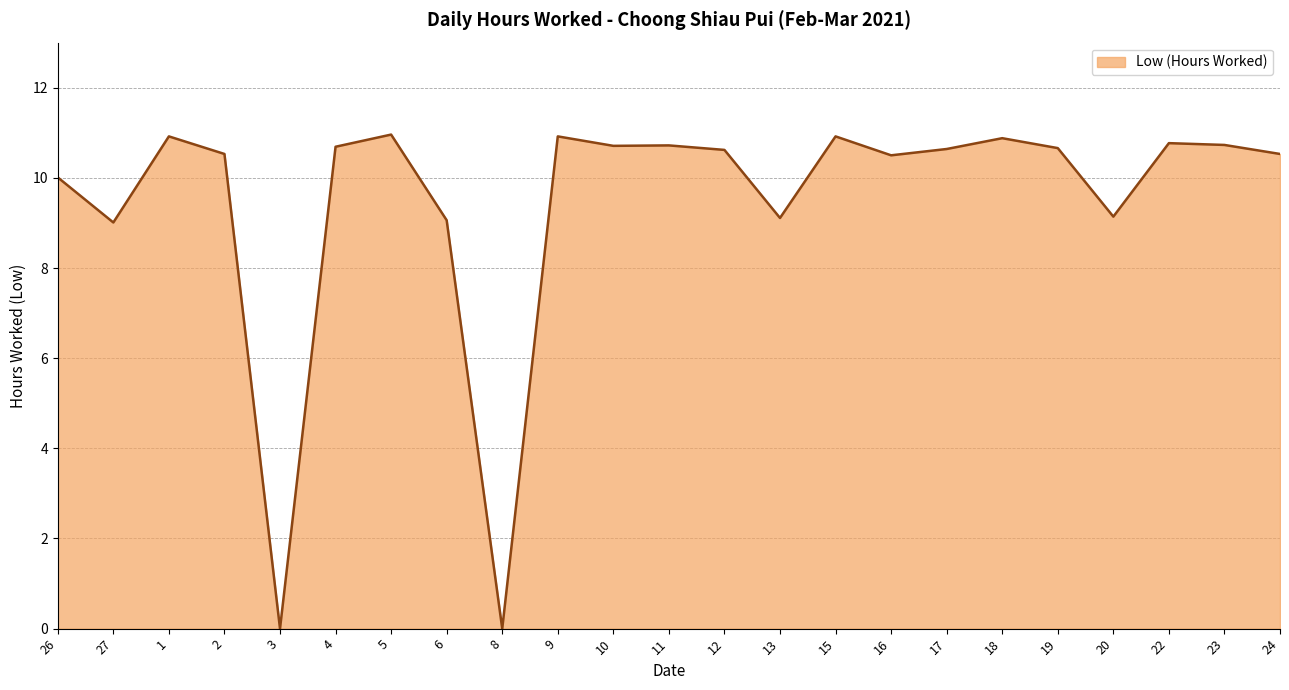

What is the difference between the maximum and minimum values?

11.0